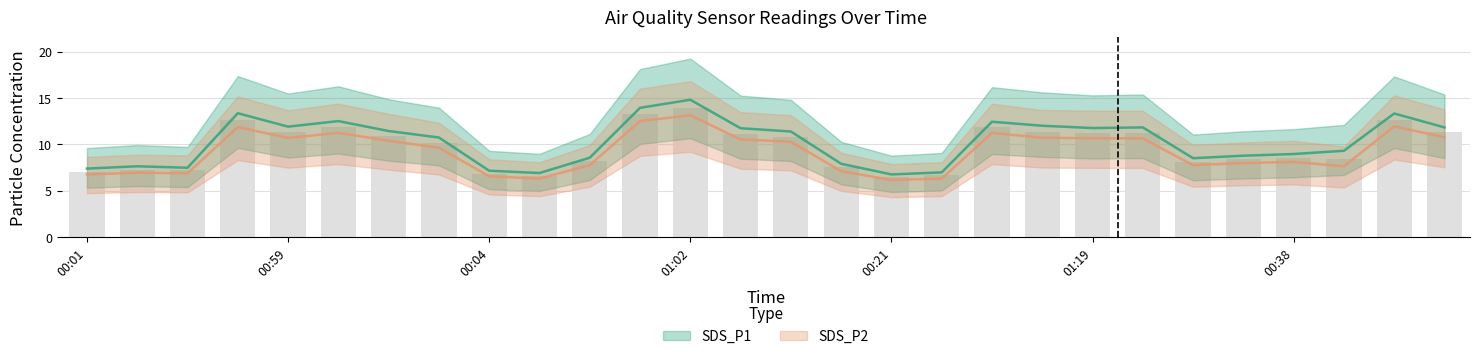

Which series has the widest spread of values?

SDS_P1